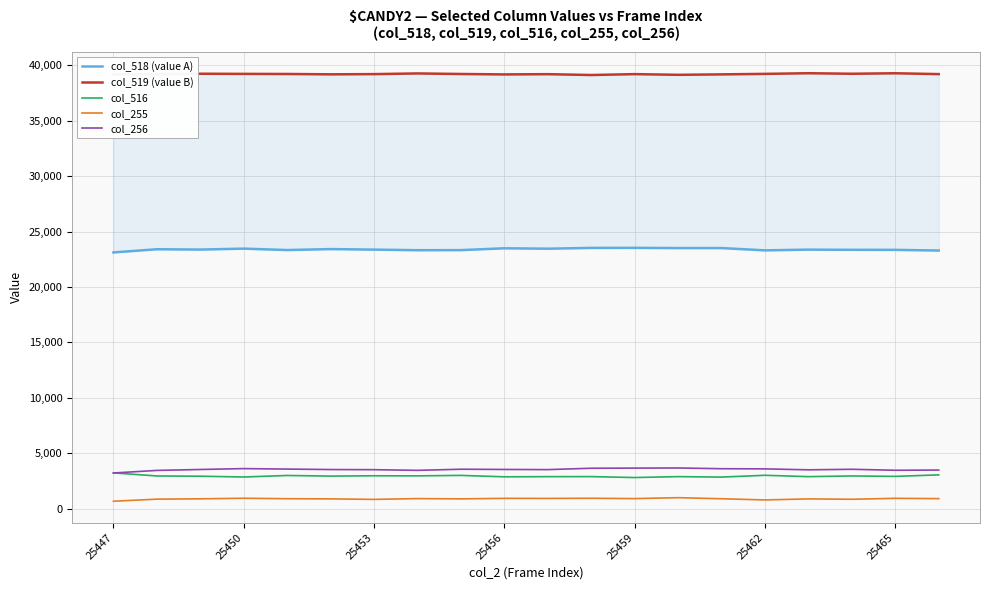

What are all the series names shown in the legend?

col_518 (value A), col_519 (value B), col_516, col_255, col_256